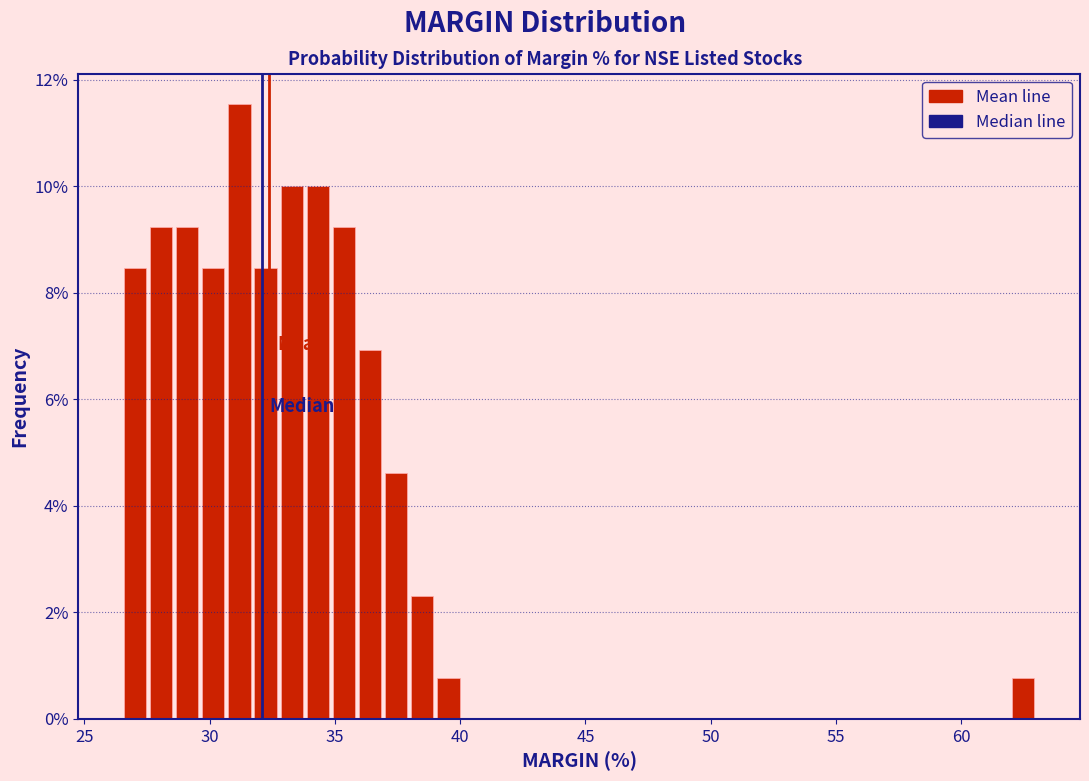

Read against the x-axis, roughly where is the centre of the tallest bar?

31.0